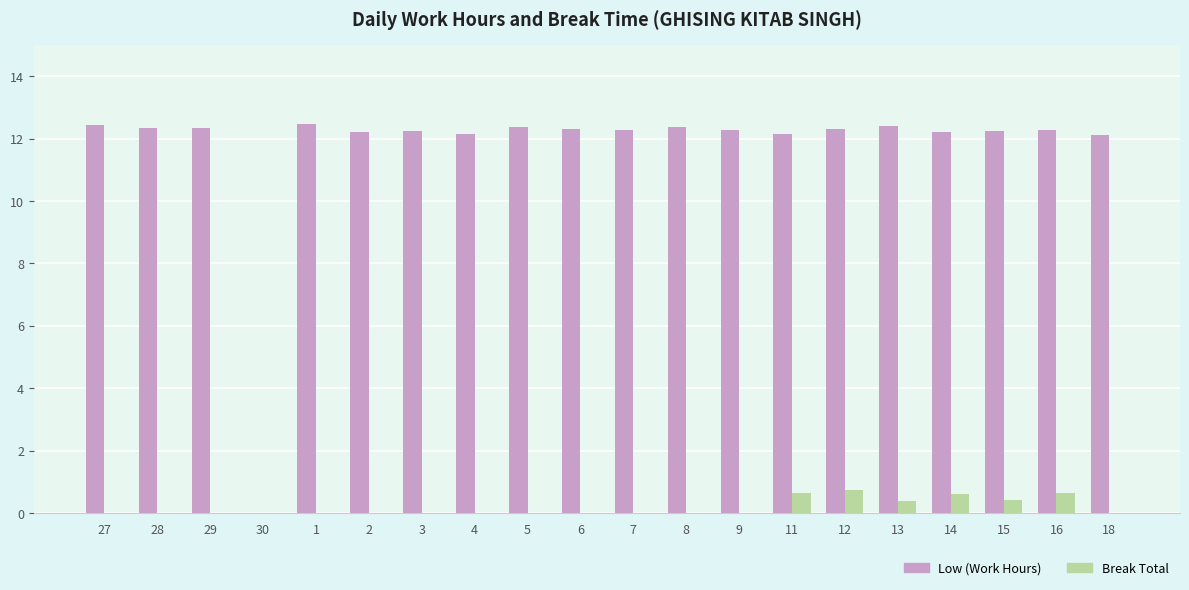

What is the sum of all Break Total values?

3.5